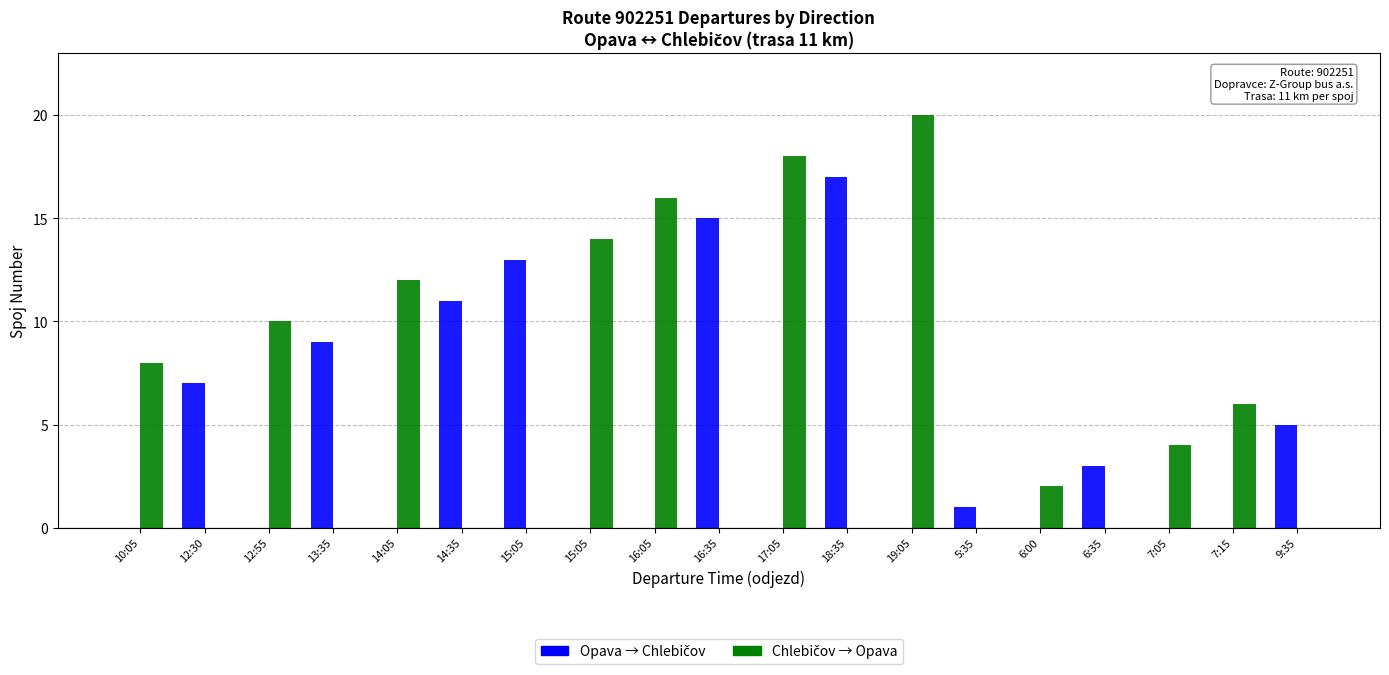

What is the difference between the maximum and minimum values in the Opava → Chlebičov series?

17